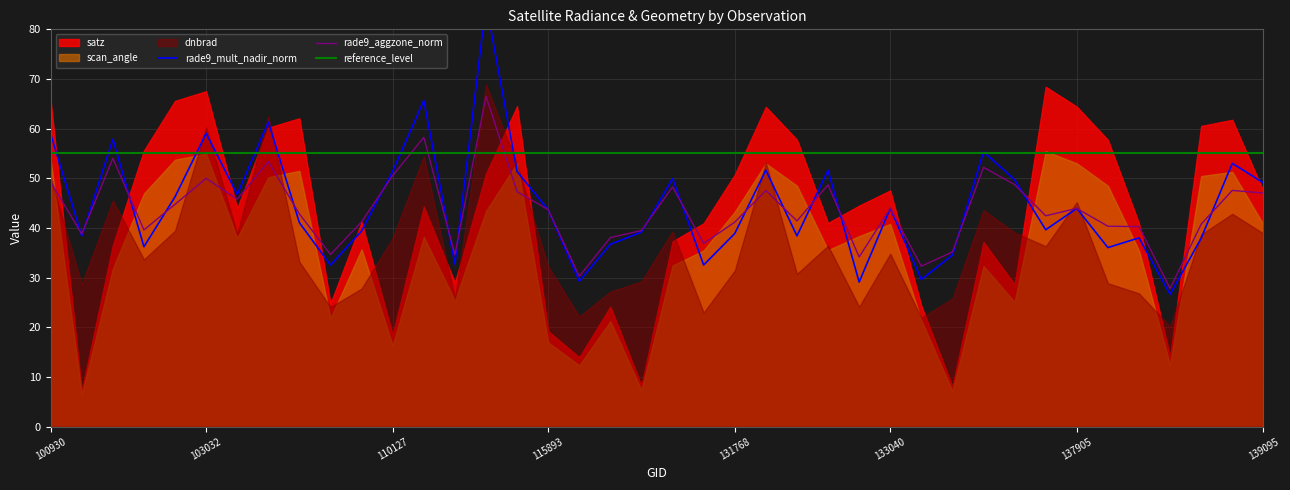

In li, how many points are lower than both neighbors (excluding endpoints)?

10